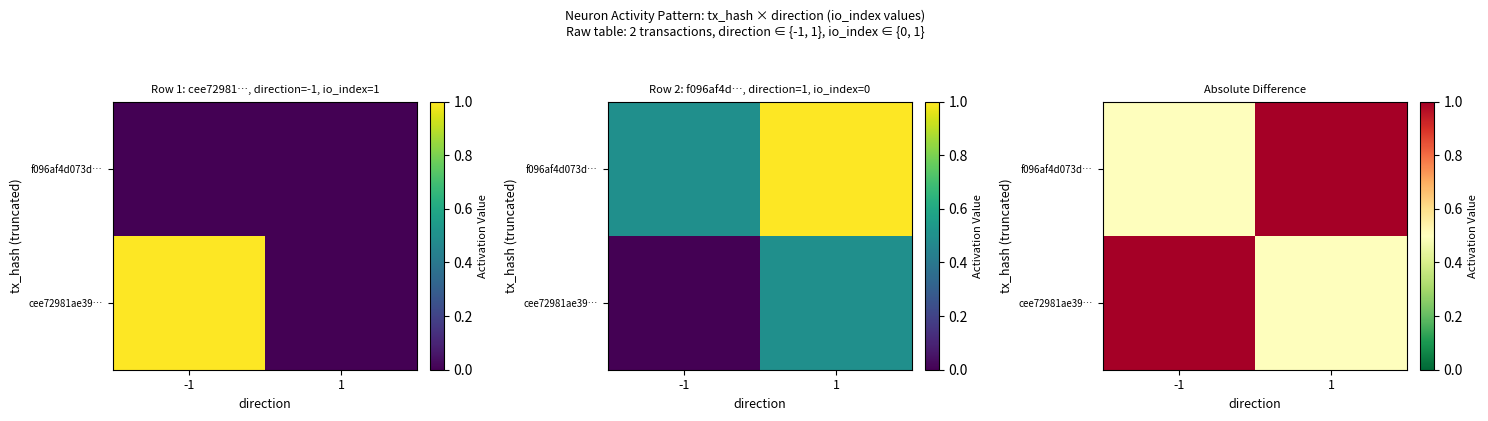

What is the spread (max minus min) of values at -1?

0.5